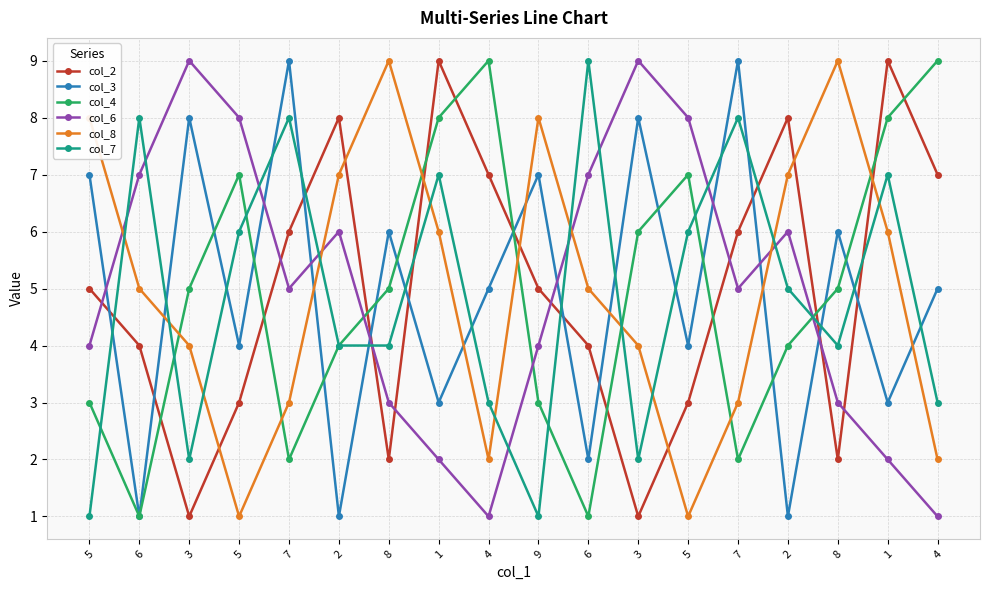

What is the value of the col_2 point at the 2nd from the left?

4